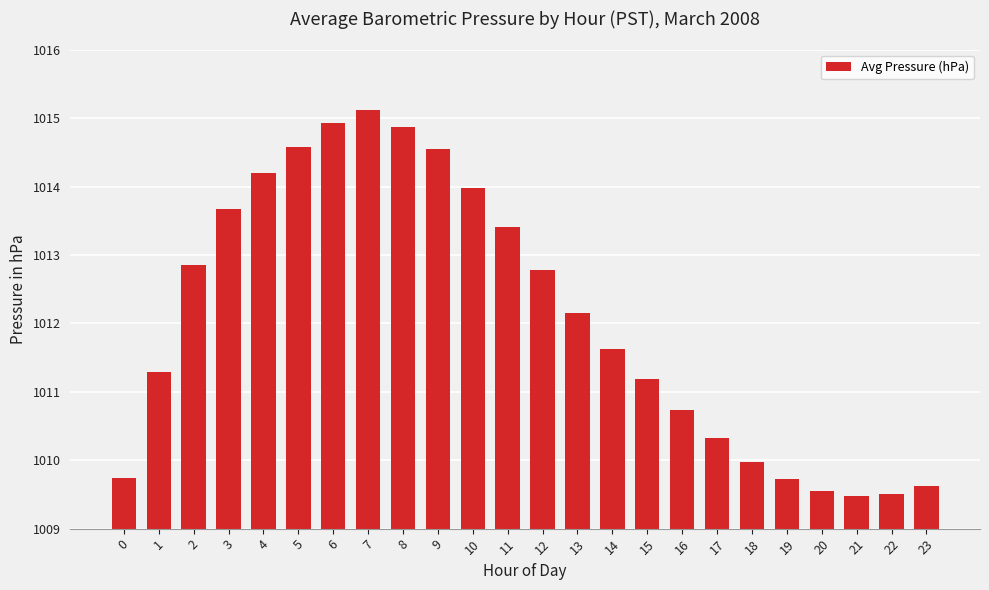

Which has a higher value, 3 or 0?

3